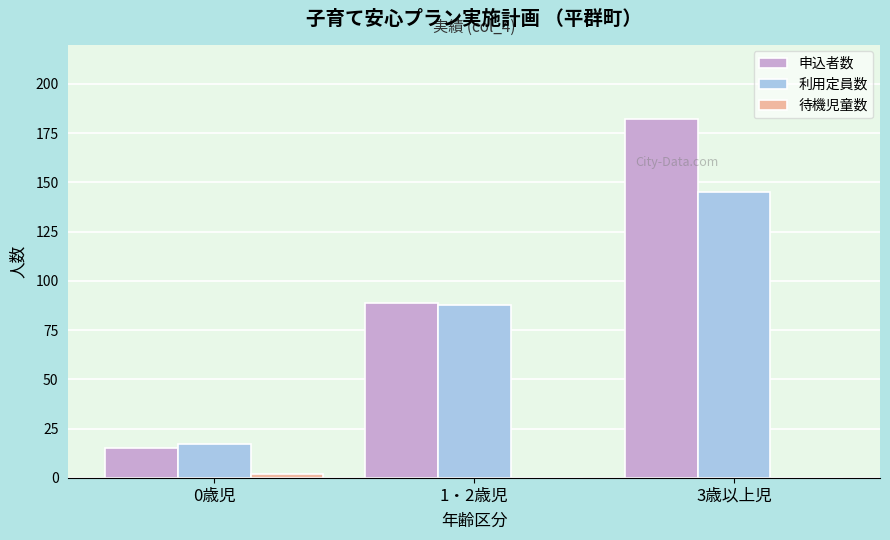

At which label does 申込者数 reach its peak?

3歳以上児